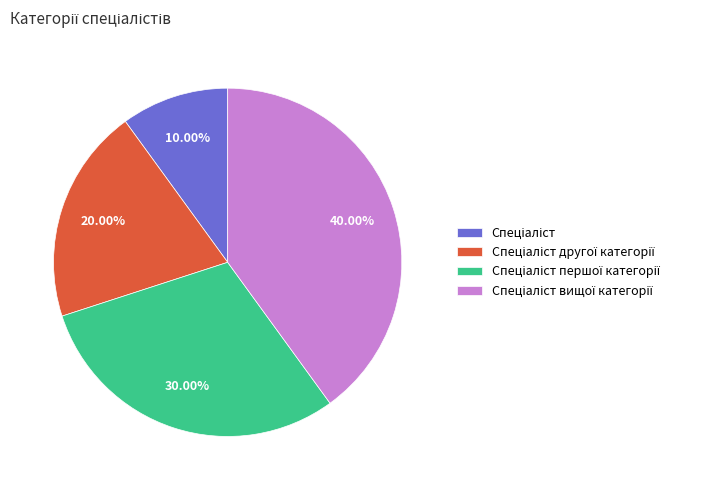

How many segments does this pie chart have?

4